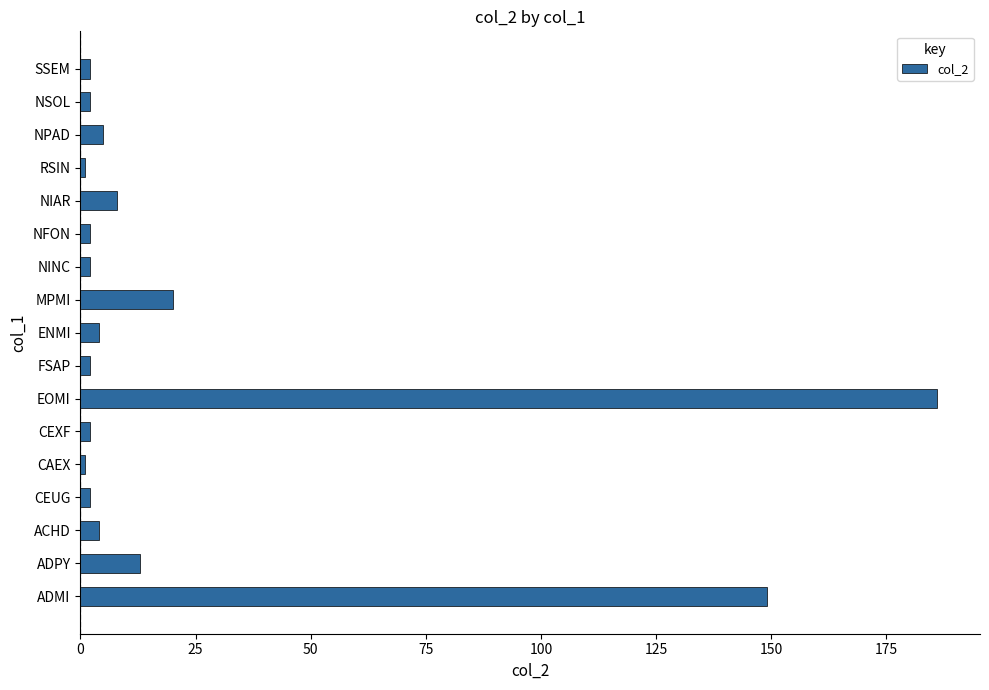

What is the minimum value shown in the chart?

1